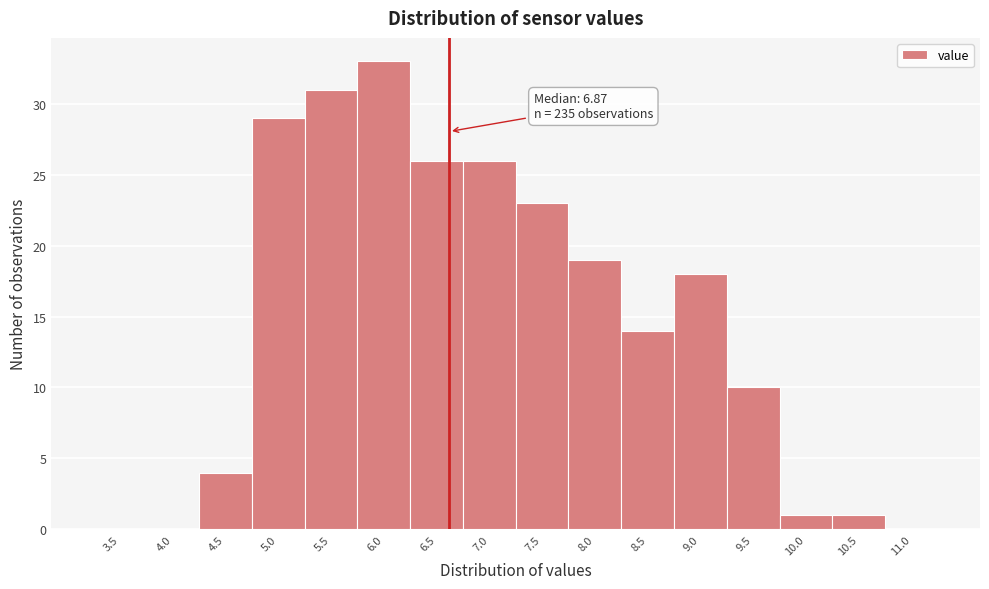

Reading left to right, transcribe all the data shown in this chart.

3.5=0	4.0=0	4.5=4	5.0=29	5.5=31	6.0=33	6.5=26	7.0=26	7.5=23	8.0=19	8.5=14	9.0=18	9.5=10	10.0=1	10.5=1	11.0=0